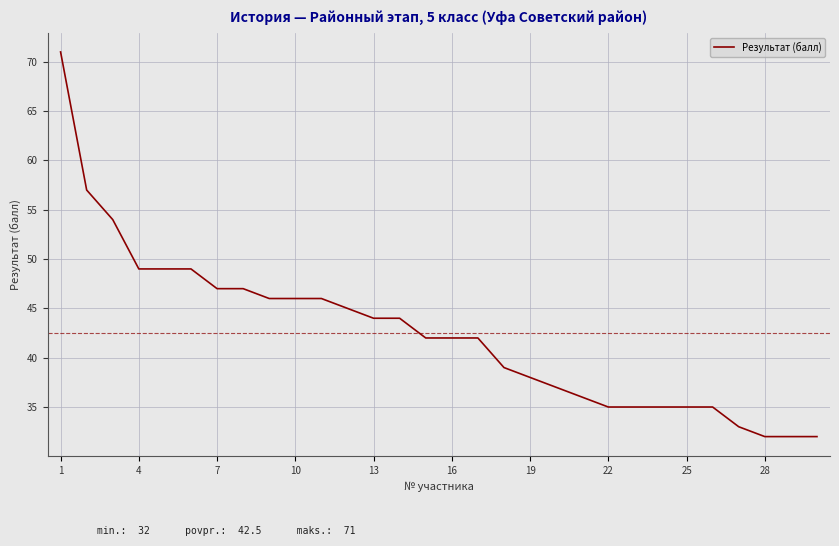

What is the minimum value shown in the chart?

32